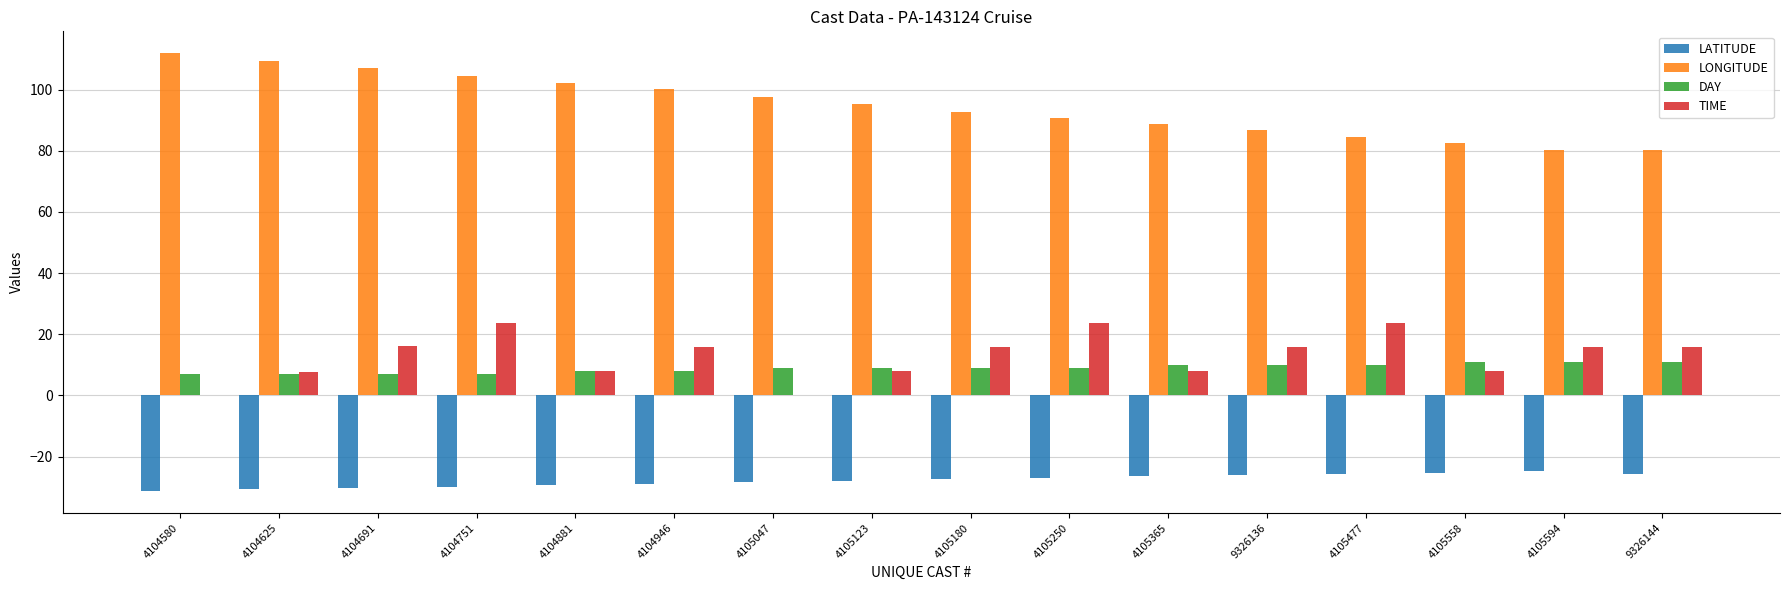

What is the sum of all TIME values?

207.6